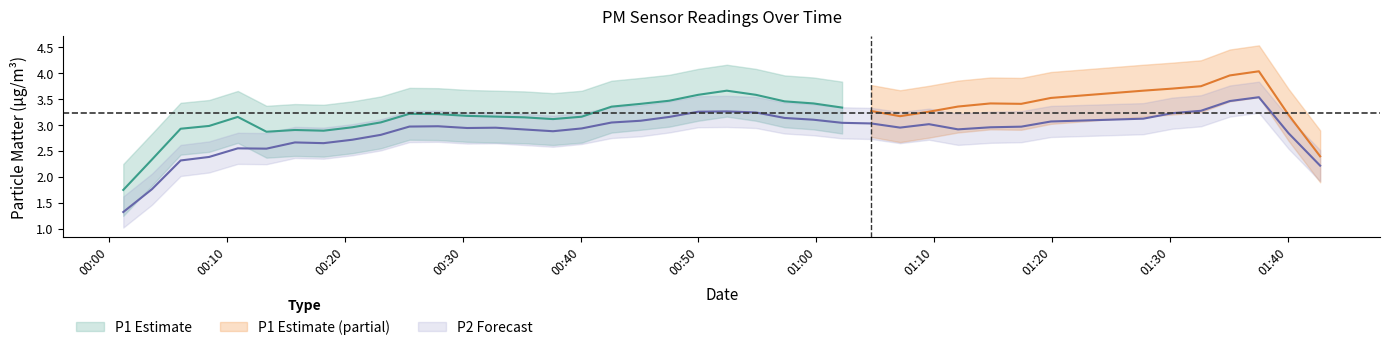

Does the chart have visible grid lines?

No